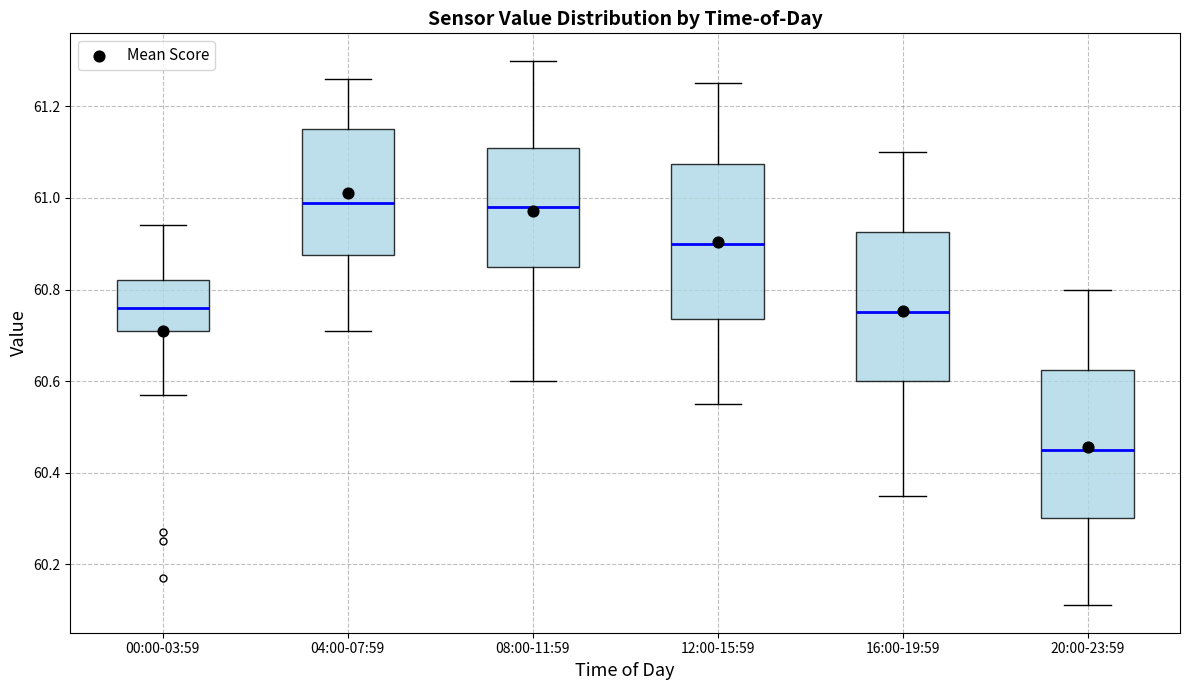

Which box's median line is the lowest?

20:00-23:59